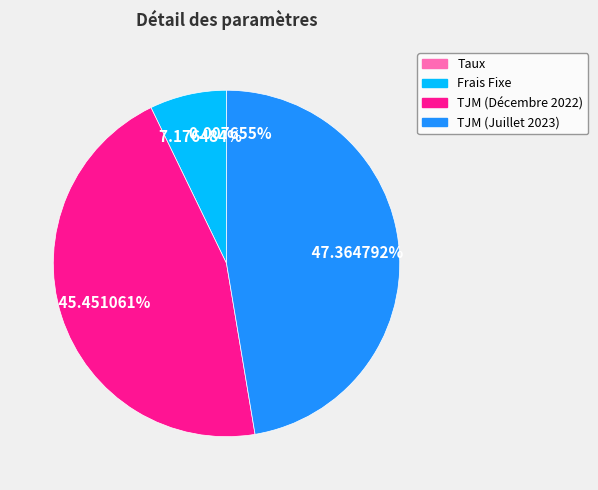

What is the largest slice in the pie chart?

TJM (Juillet 2023)